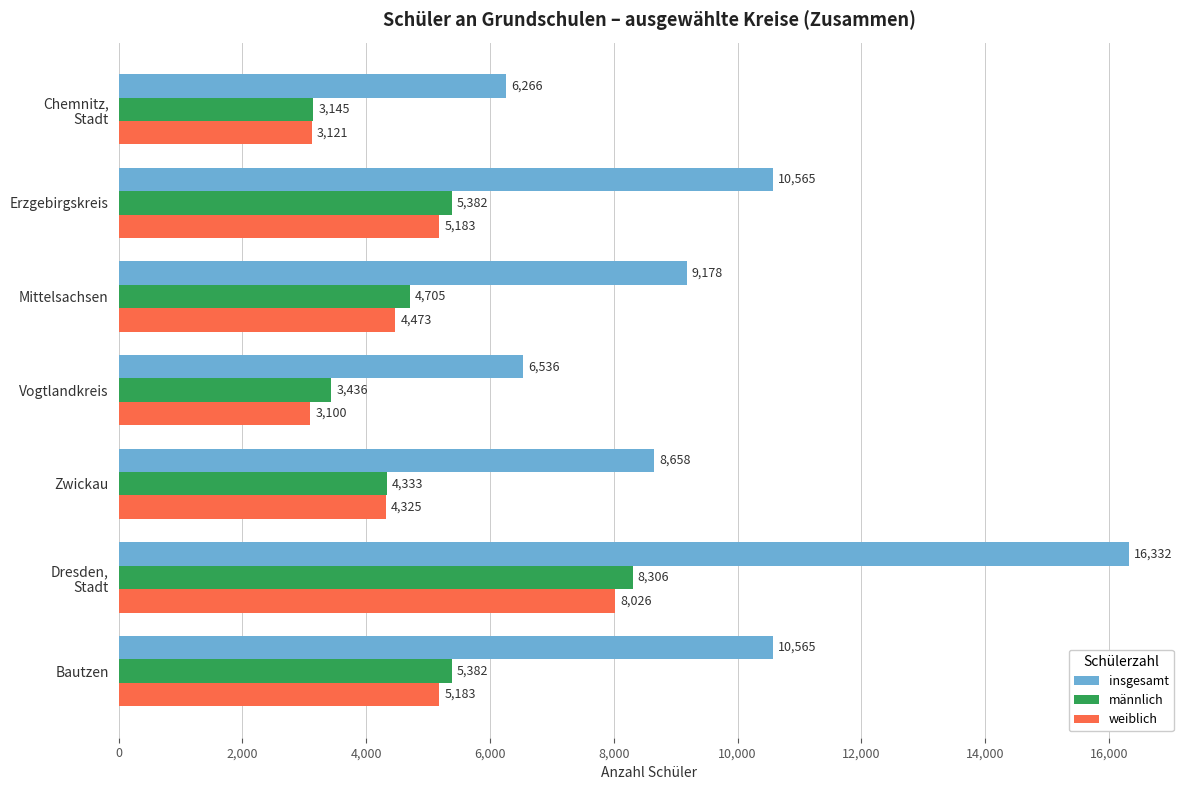

What is the difference between the second highest and second lowest values in the insgesamt series?

4029